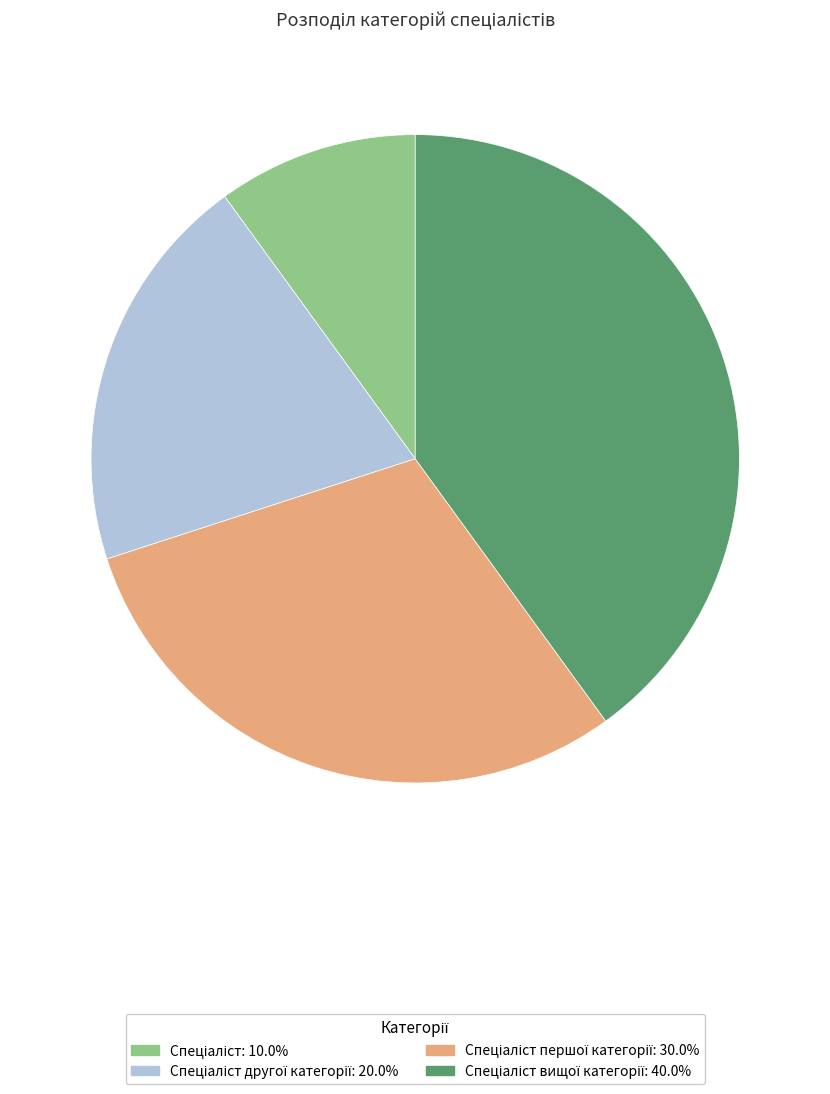

Is there any slice that represents more than half of the pie?

No